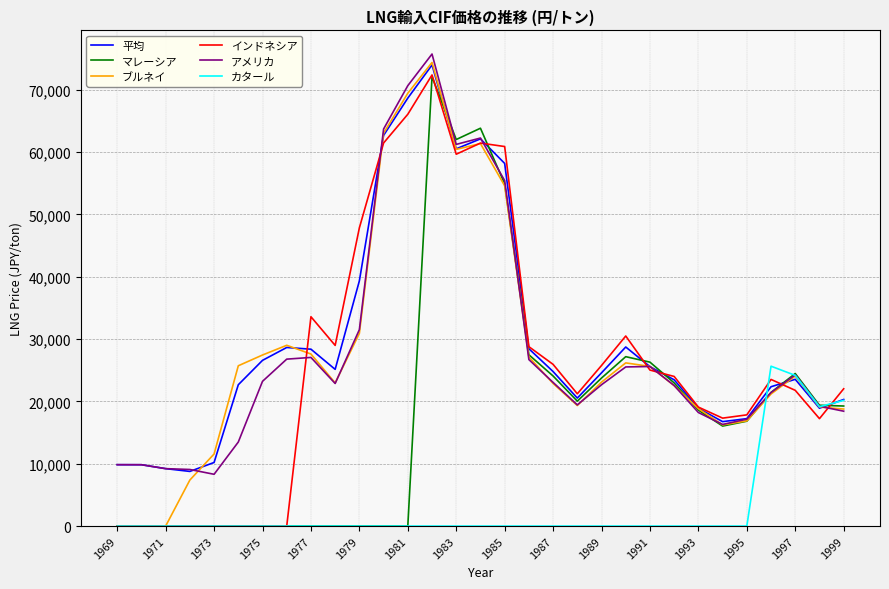

What is the maximum value shown in the chart?

75733